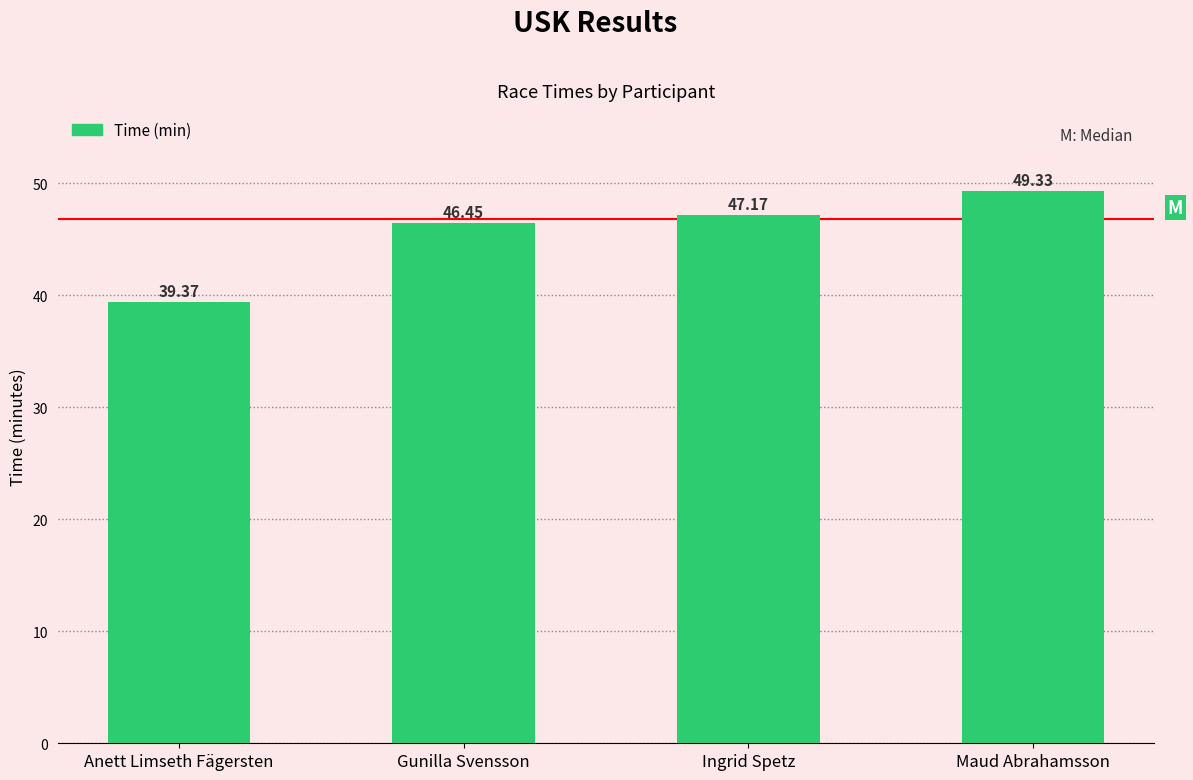

What is the ratio of the value at Maud Abrahamsson to the value at Gunilla Svensson?

1.1